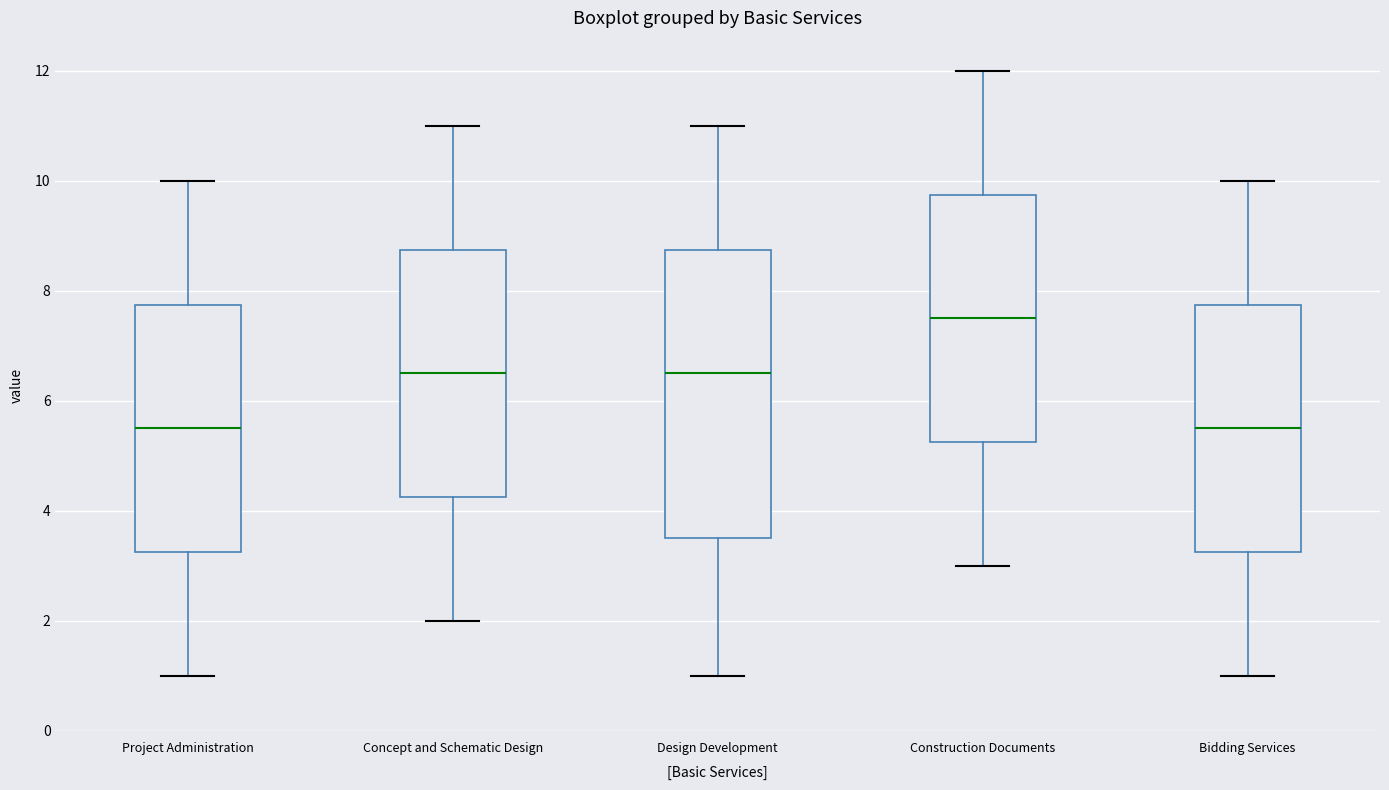

Reading left to right, read every box against the y-axis: the position of its median line, the range the box covers, and the ends of its whiskers. The values are not printed on the chart, so give them approximately, as read against the axis.

Project Administration: median 5.6, box 3.2 to 7.8, whiskers 1.0 to 10.0
Concept and Schematic Design: median 6.6, box 4.2 to 8.8, whiskers 2.0 to 11.0
Design Development: median 6.6, box 3.6 to 8.8, whiskers 1.0 to 11.0
Construction Documents: median 7.6, box 5.2 to 9.8, whiskers 3.0 to 12.0
Bidding Services: median 5.6, box 3.2 to 7.8, whiskers 1.0 to 10.0